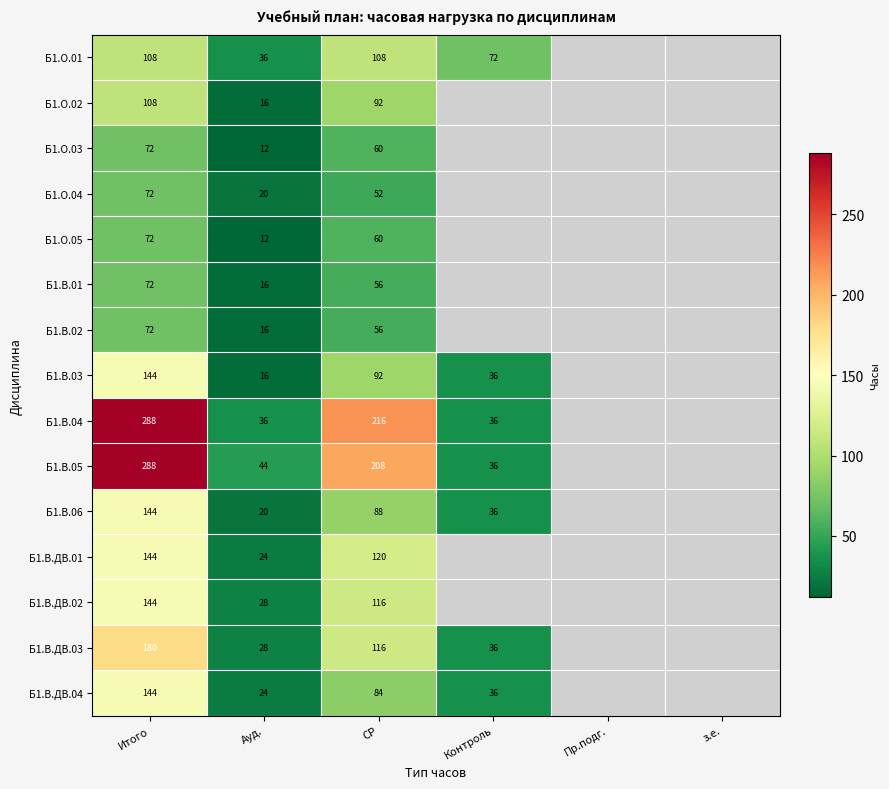

The value of Б1.О.03 at Ауд. is 8. True or false?

False